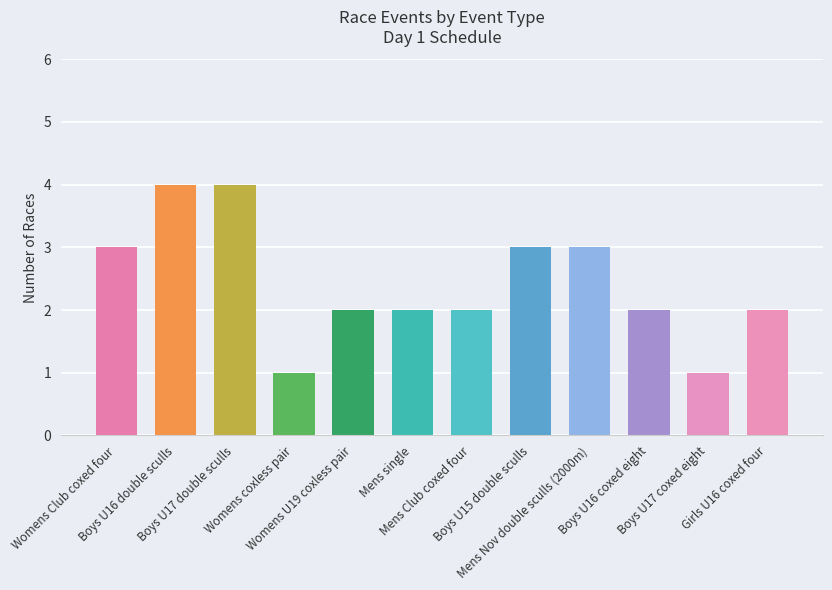

Does the chart contain any negative values?

No